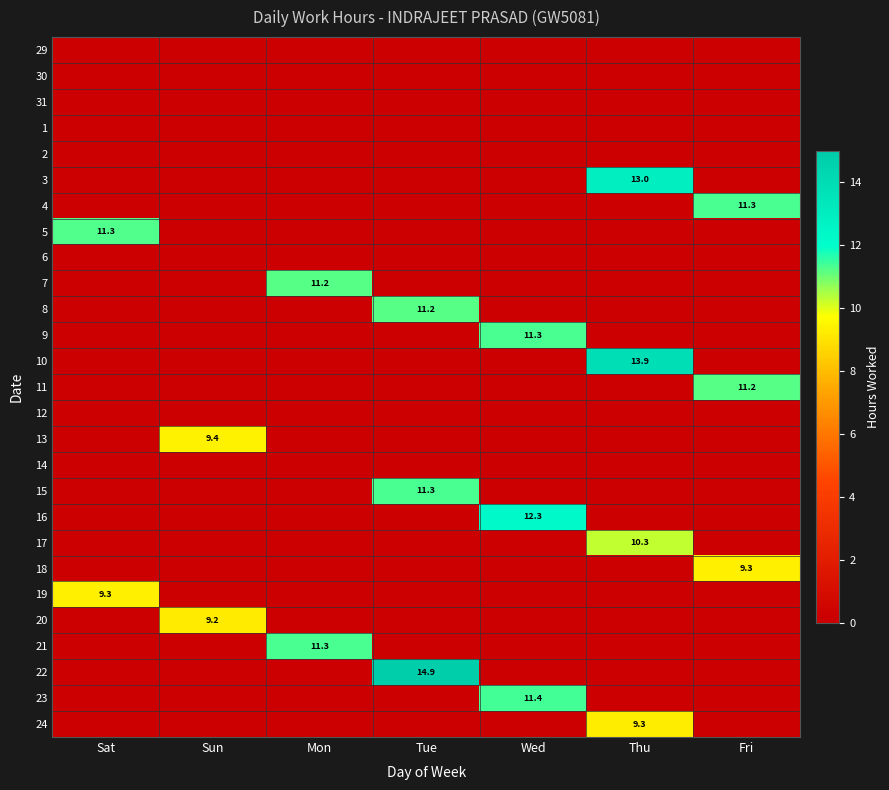

The 22 series shows 14.9 at Tue. True or false?

True